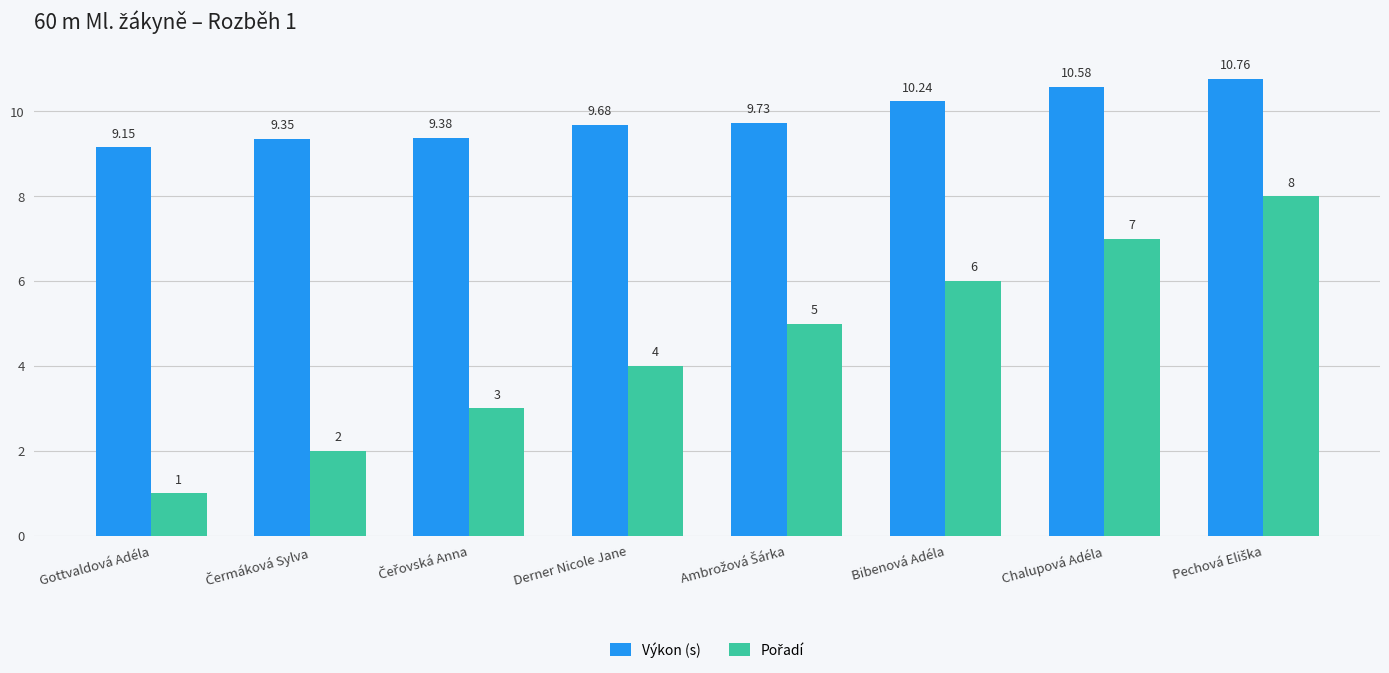

Which series has the largest total across all categories?

Výkon (s)